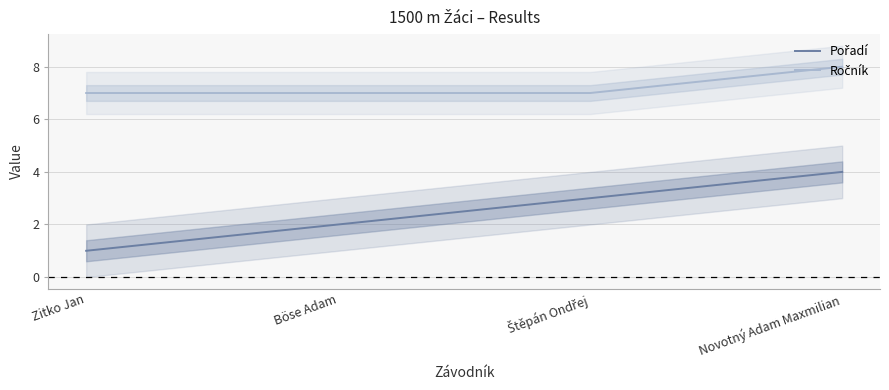

Count the number of data series in this chart.

2